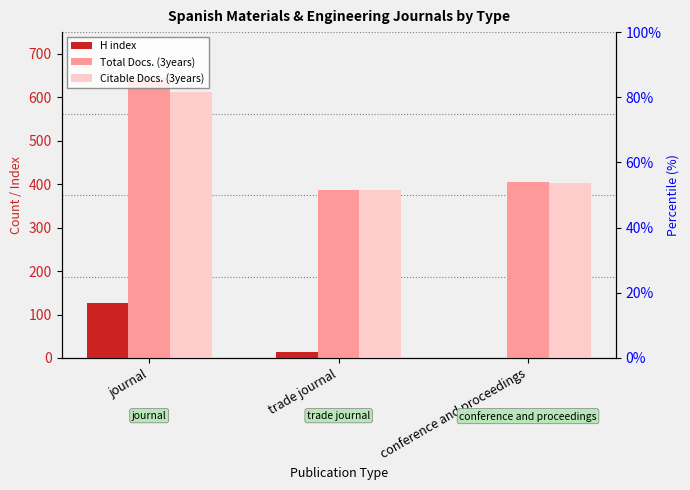

Is it true that H index equals 35 at journal?

False